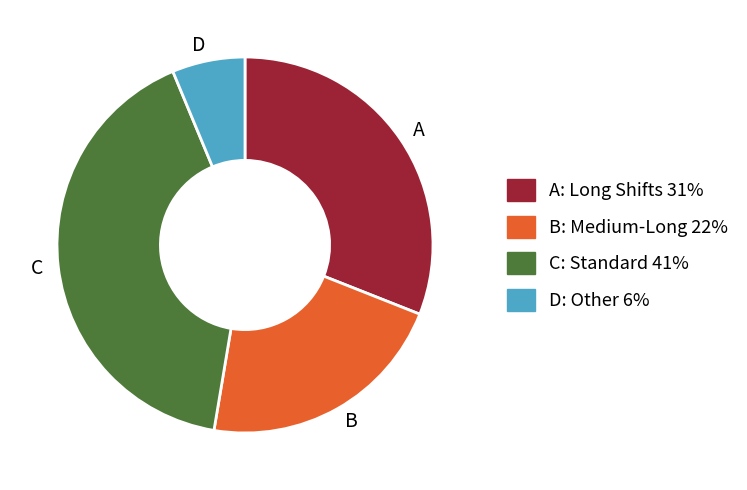

How many segments does this pie chart have?

4